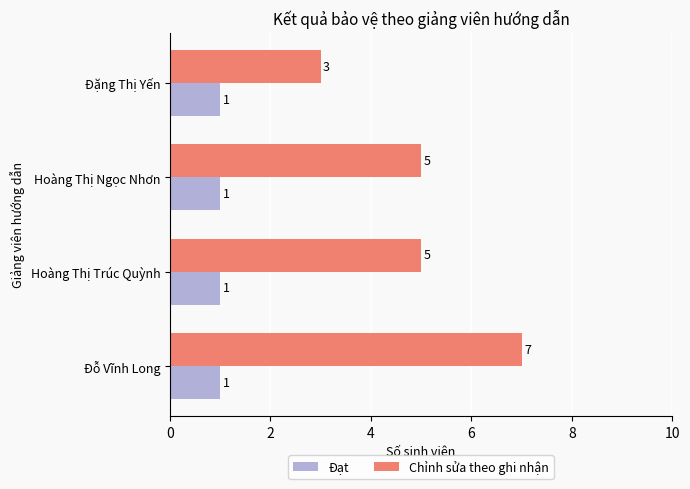

How many Chỉnh sửa theo ghi nhận values are between 5 and 7?

3